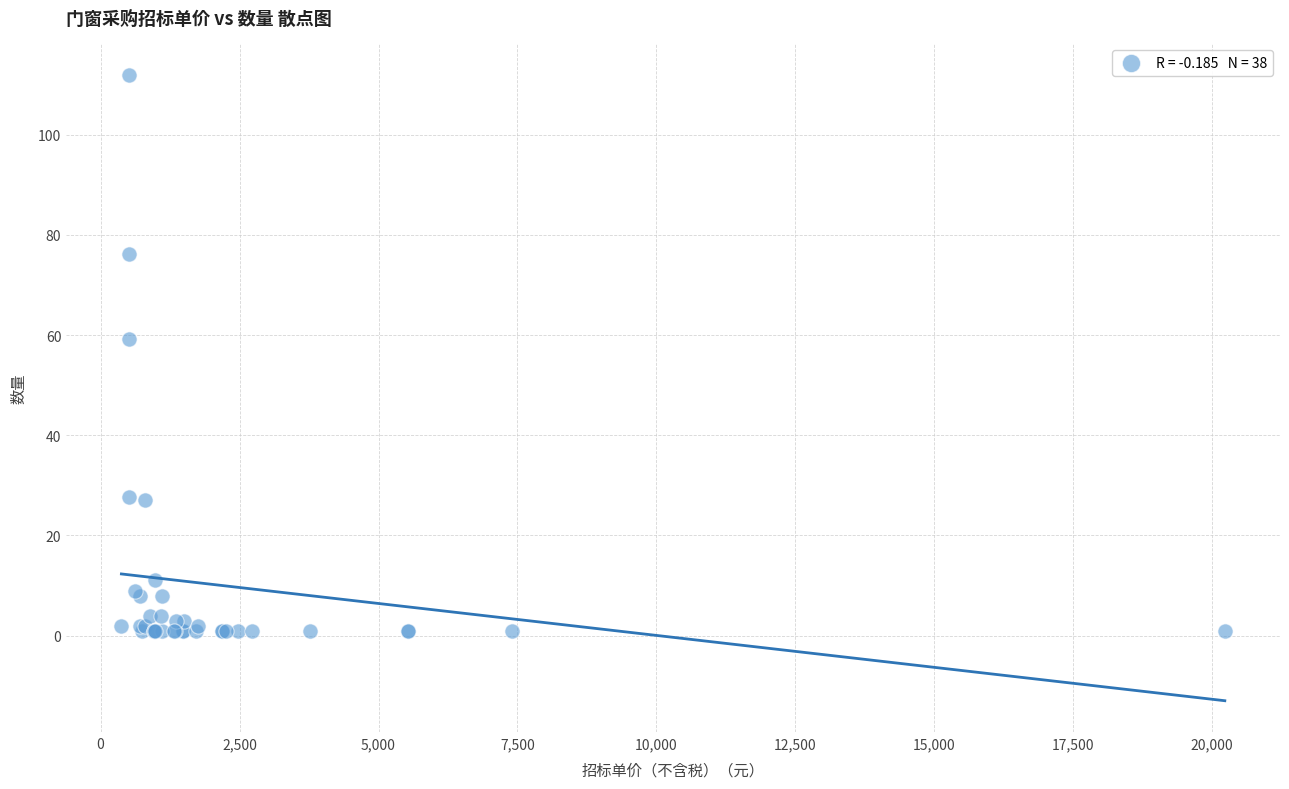

What Y value in the scatter plot is closest to 56?

59.3